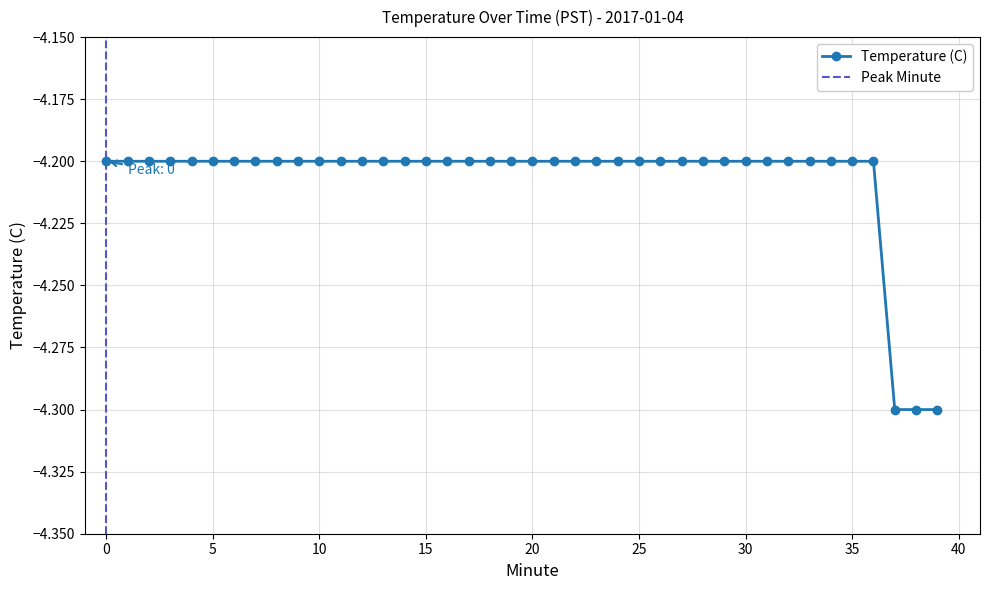

What is the smallest value displayed?

-4.3